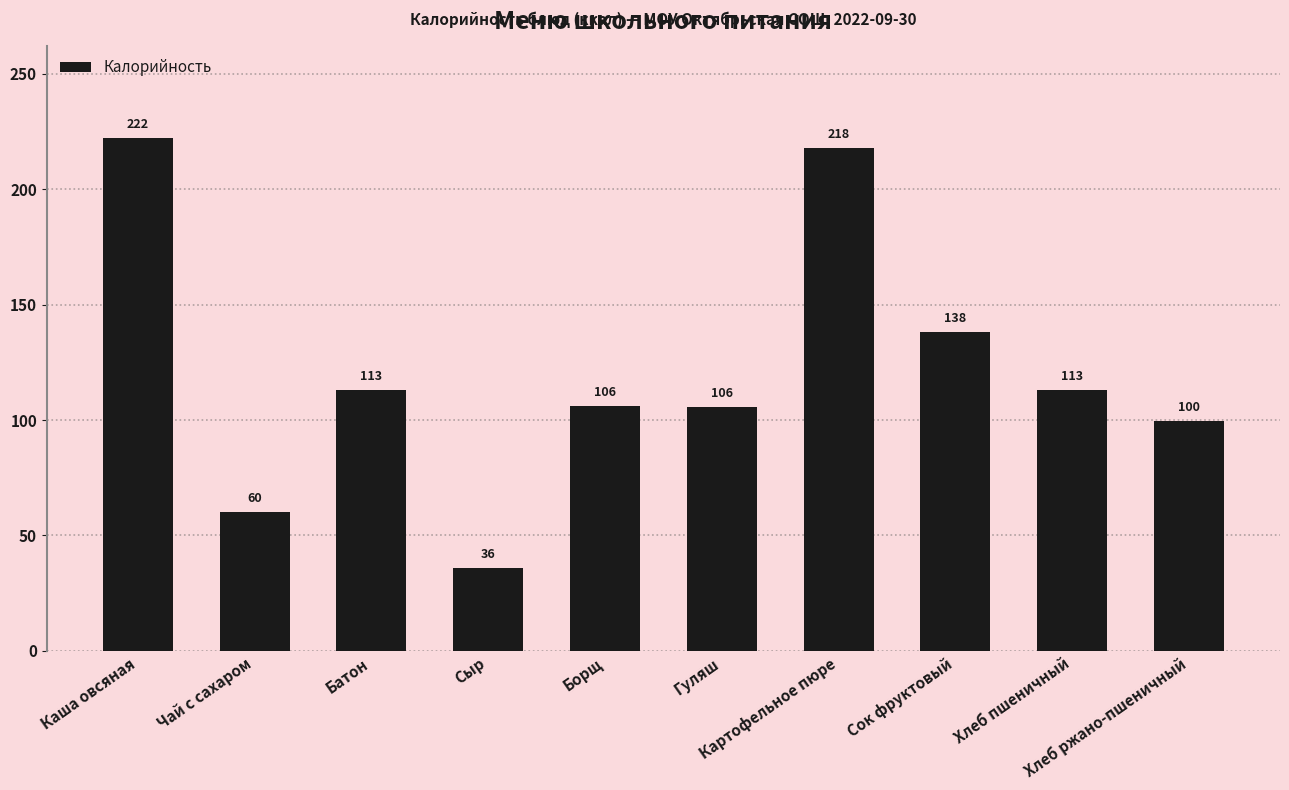

Is it true that the value at Хлеб ржано-пшеничный is 99.5?

True